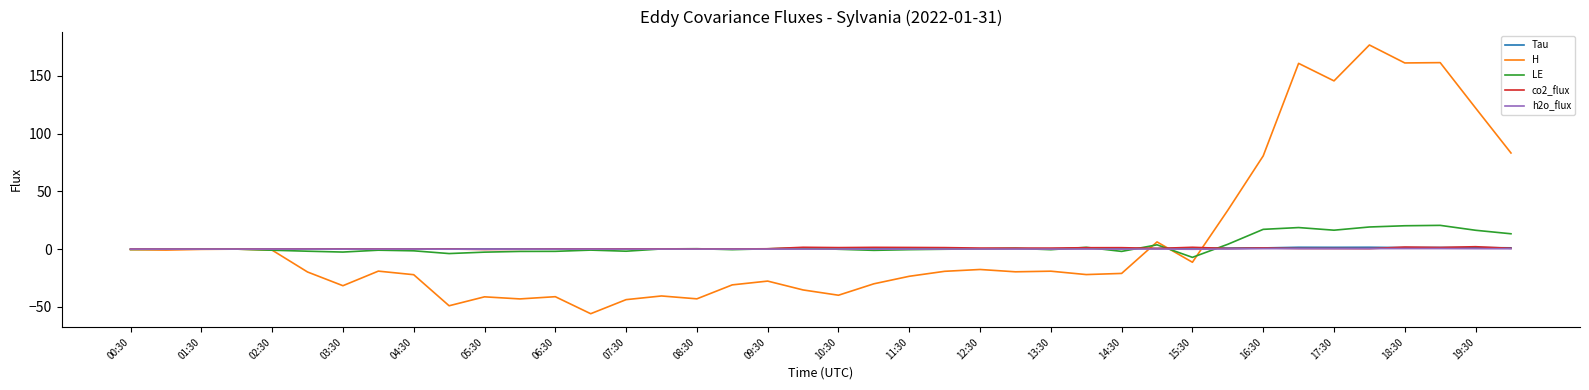

Which series has the largest range (max minus min)?

H